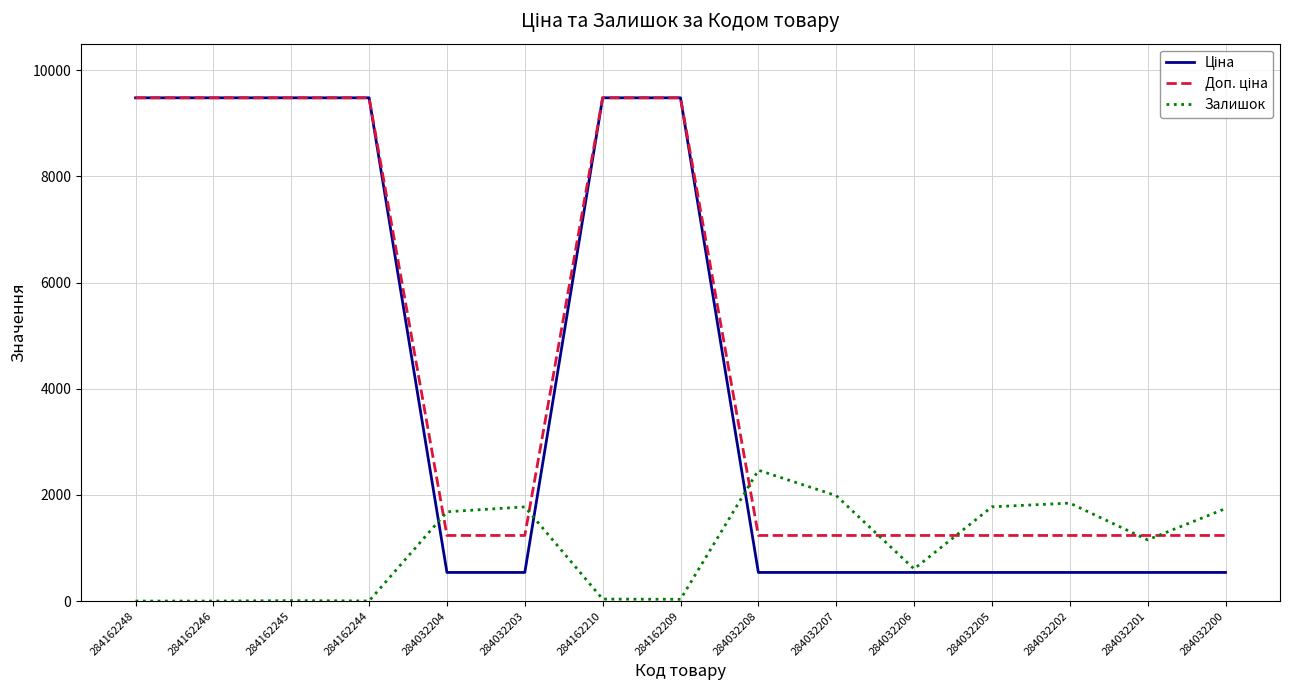

Is it true that Залишок equals 1648.1 at 284162248?

False